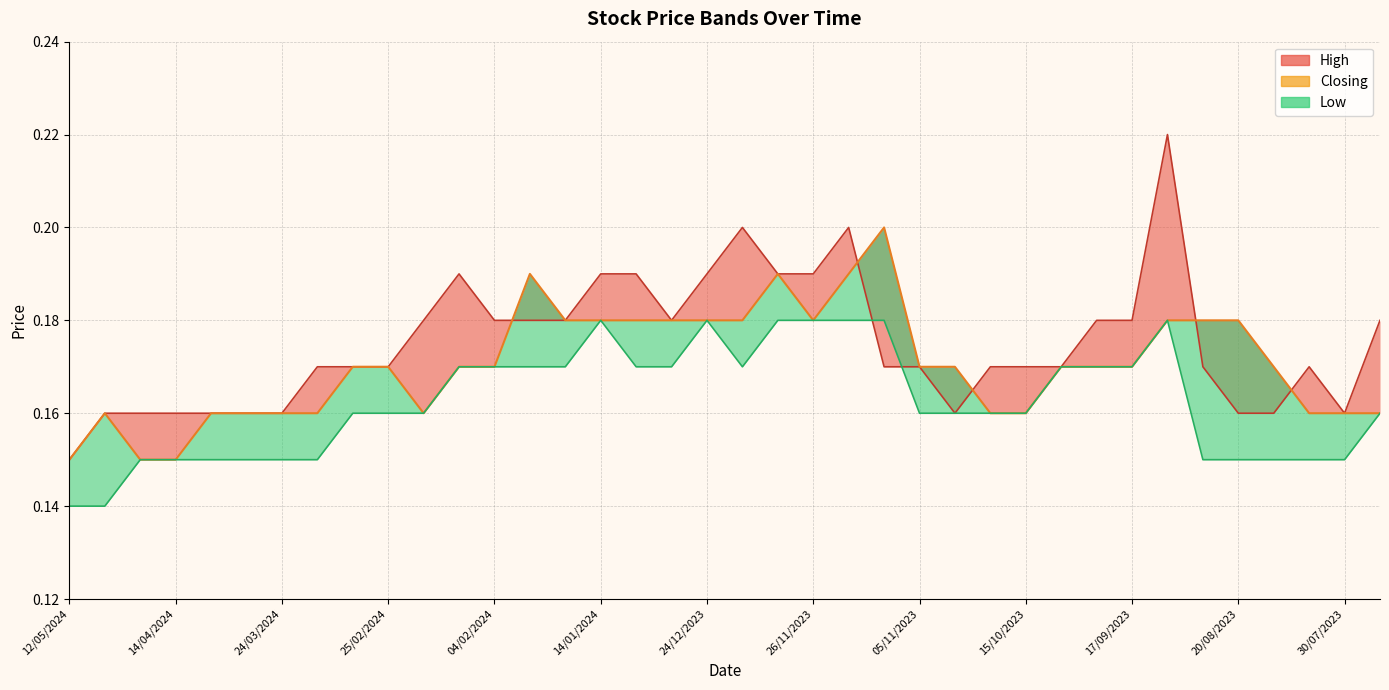

Which series changed the most between 25/02/2024 and 07/01/2024?

High